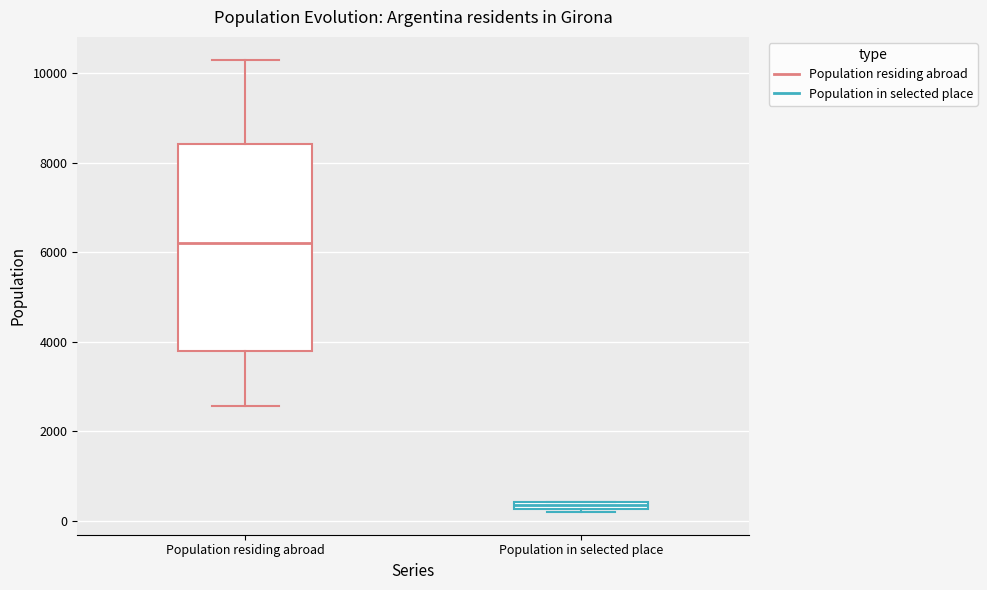

Which box's median line is the lowest?

Population in selected place